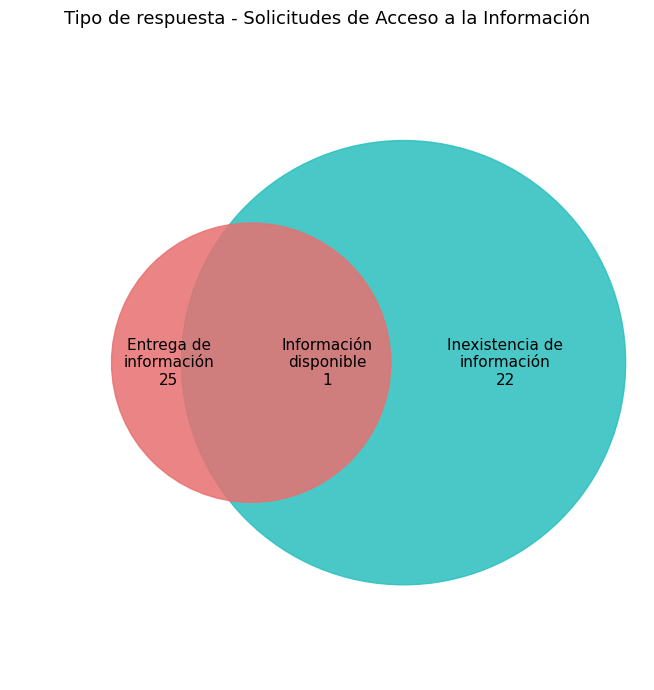

What percentage is the Entrega de información slice, to the nearest percent?

51%